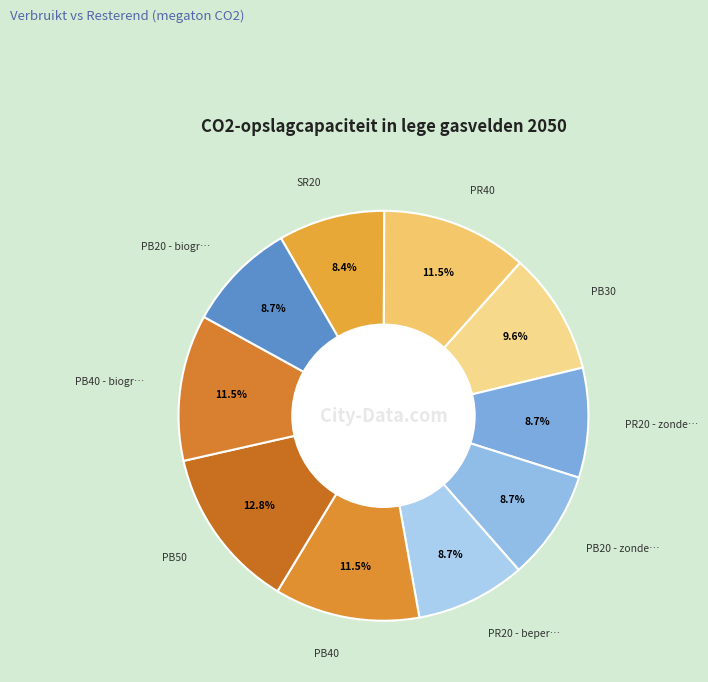

How many slices are in this pie chart?

10